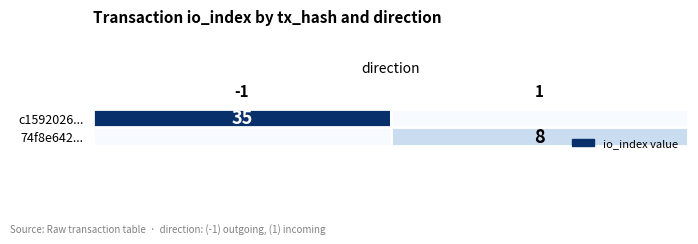

The value of c1592026... at -1 is 35. True or false?

True